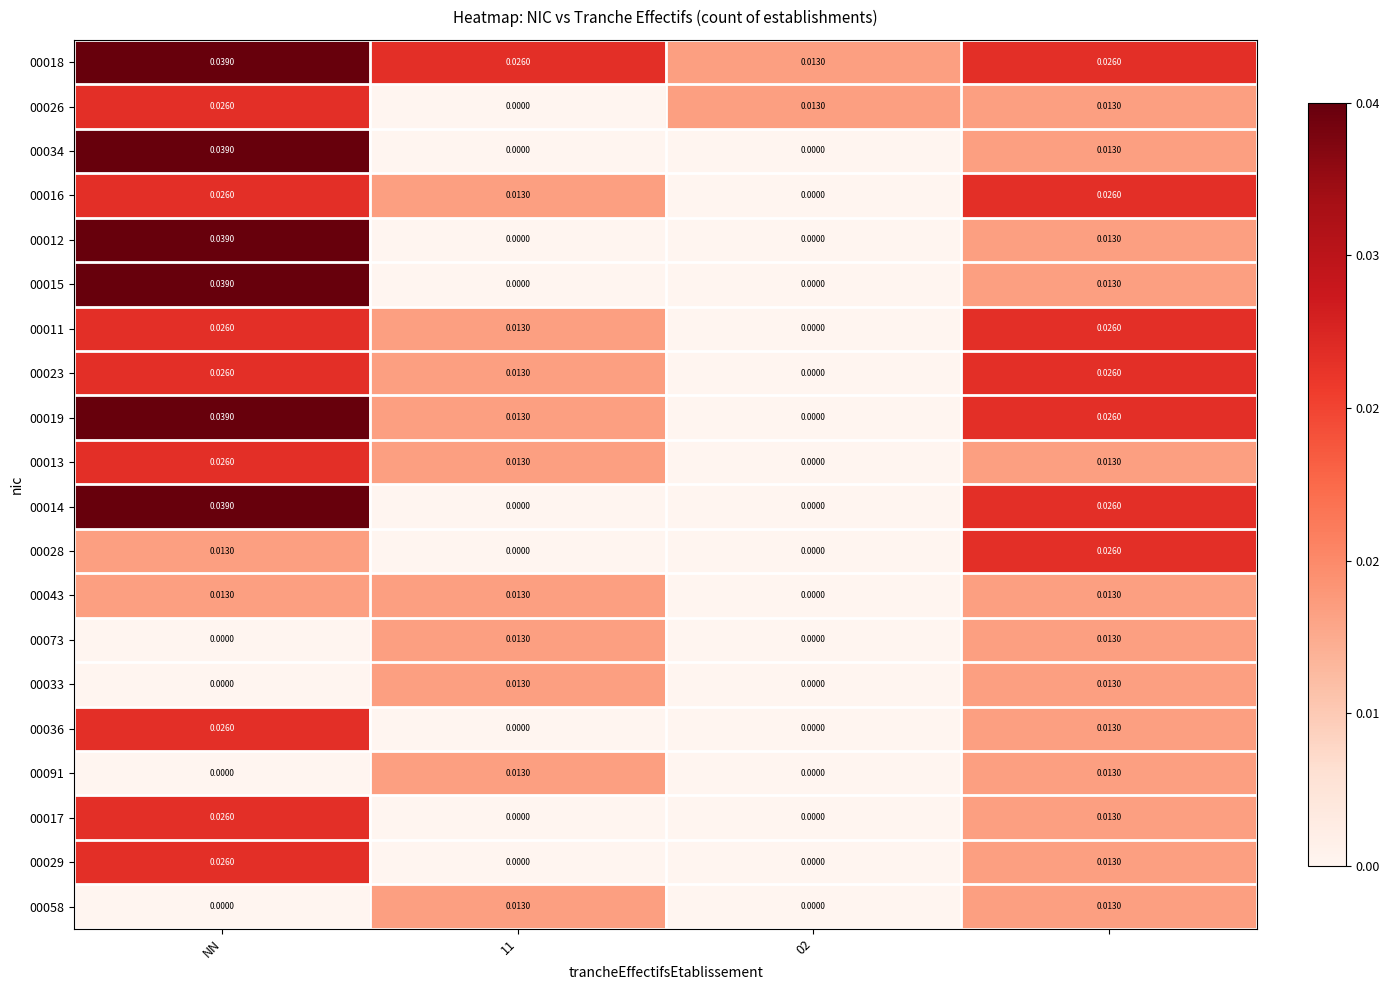

How many positive values does the 00012 series have?

2